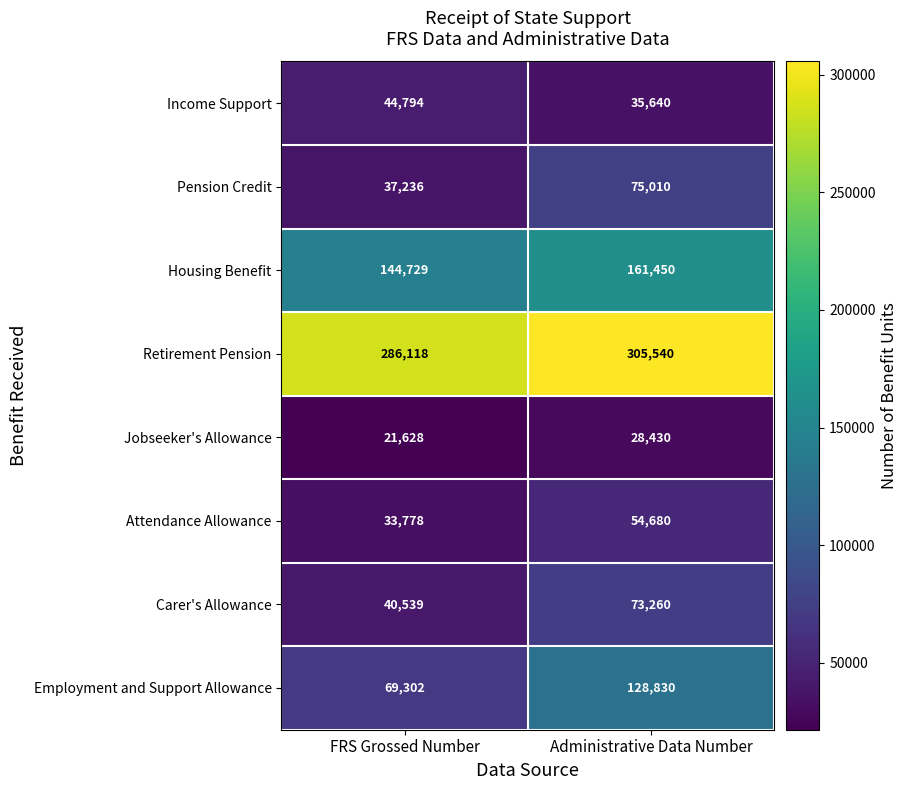

What is the sum of the Housing Benefit values at Administrative Data Number and FRS Grossed Number?

306179